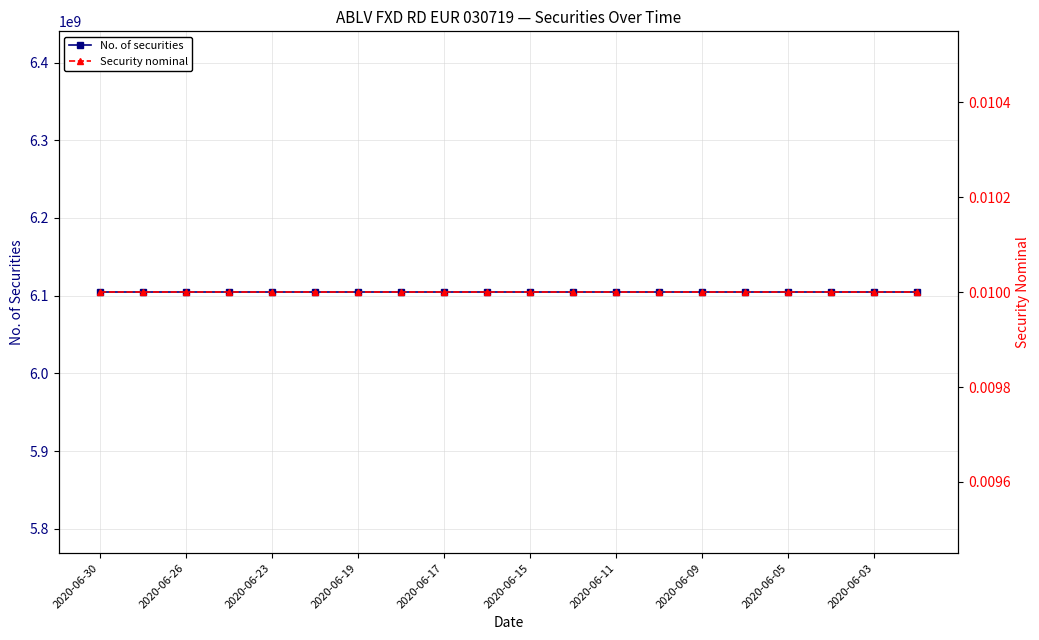

True or false: No. of securities has a value of 6104382980.0 at 2020-06-11.

True